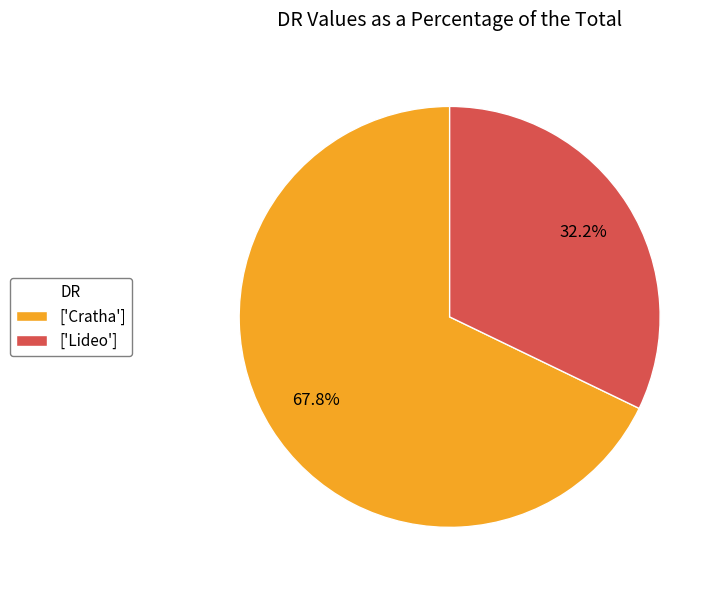

Rank the categories by value from highest to lowest.

['Cratha'], ['Lideo']